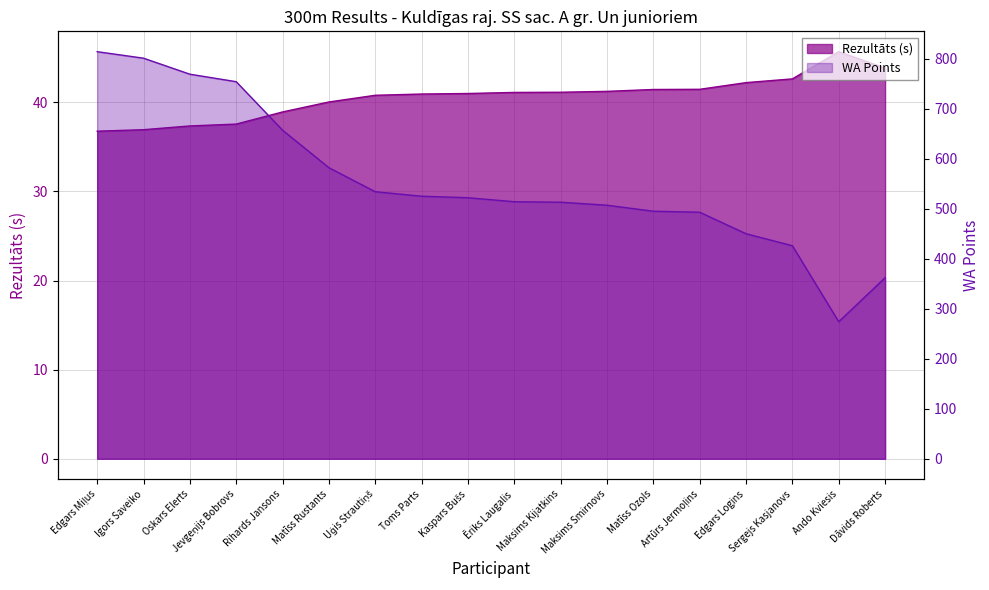

Which series has the largest total across all categories?

WA